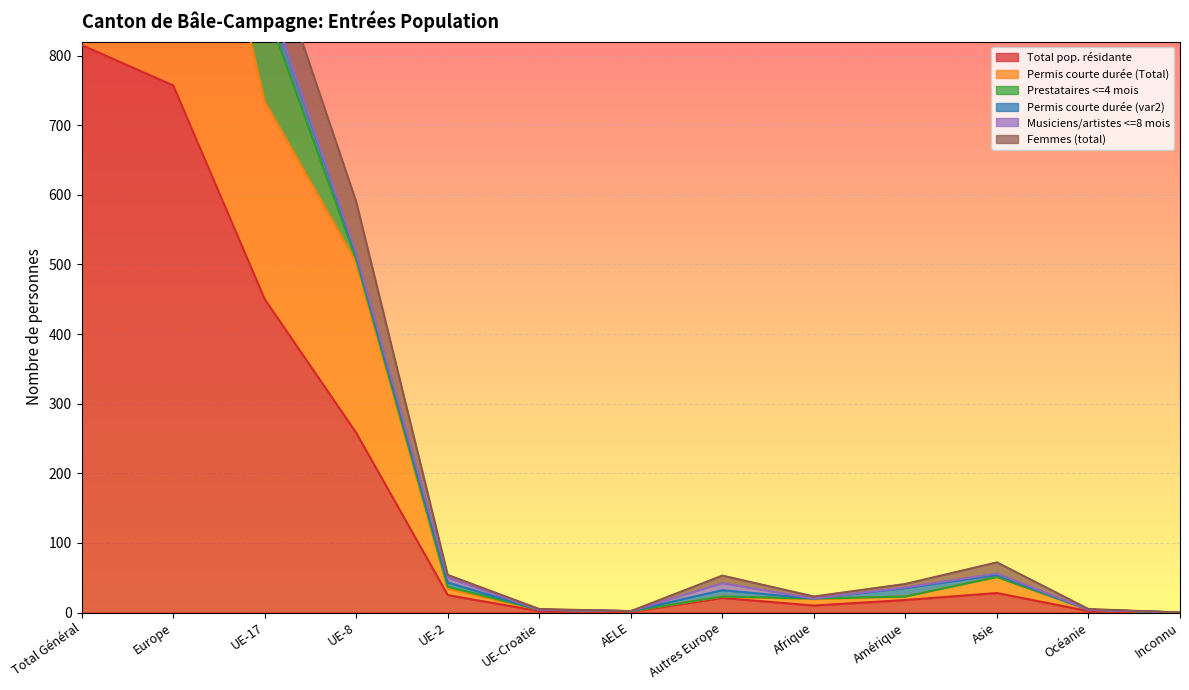

The value of Permis courte durée (Total) at UE-17 is 1154. True or false?

False